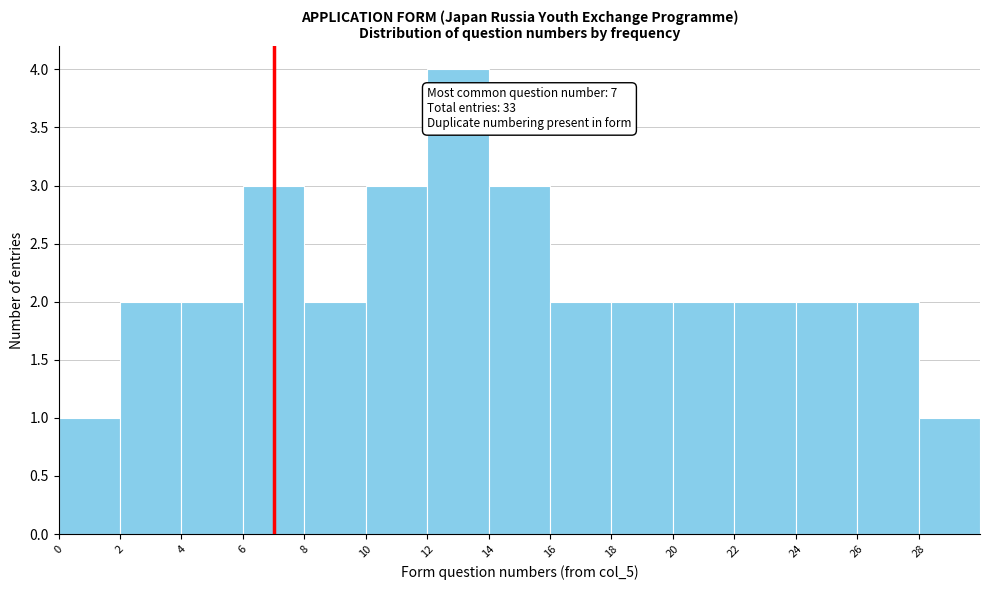

Which range on the x-axis has the tallest bar?

12 to 14